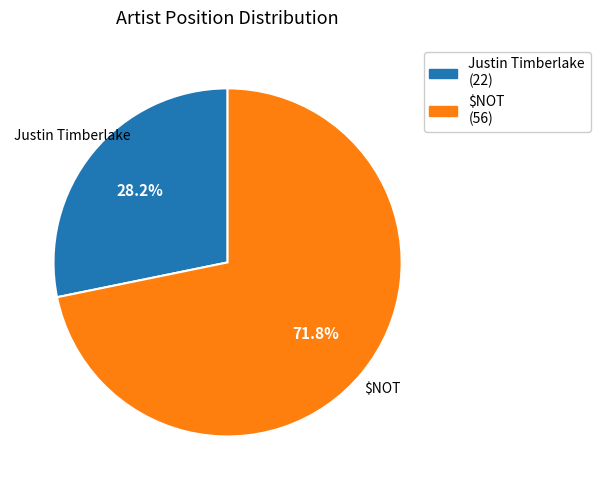

To the nearest percent, what is the average slice percentage?

50%